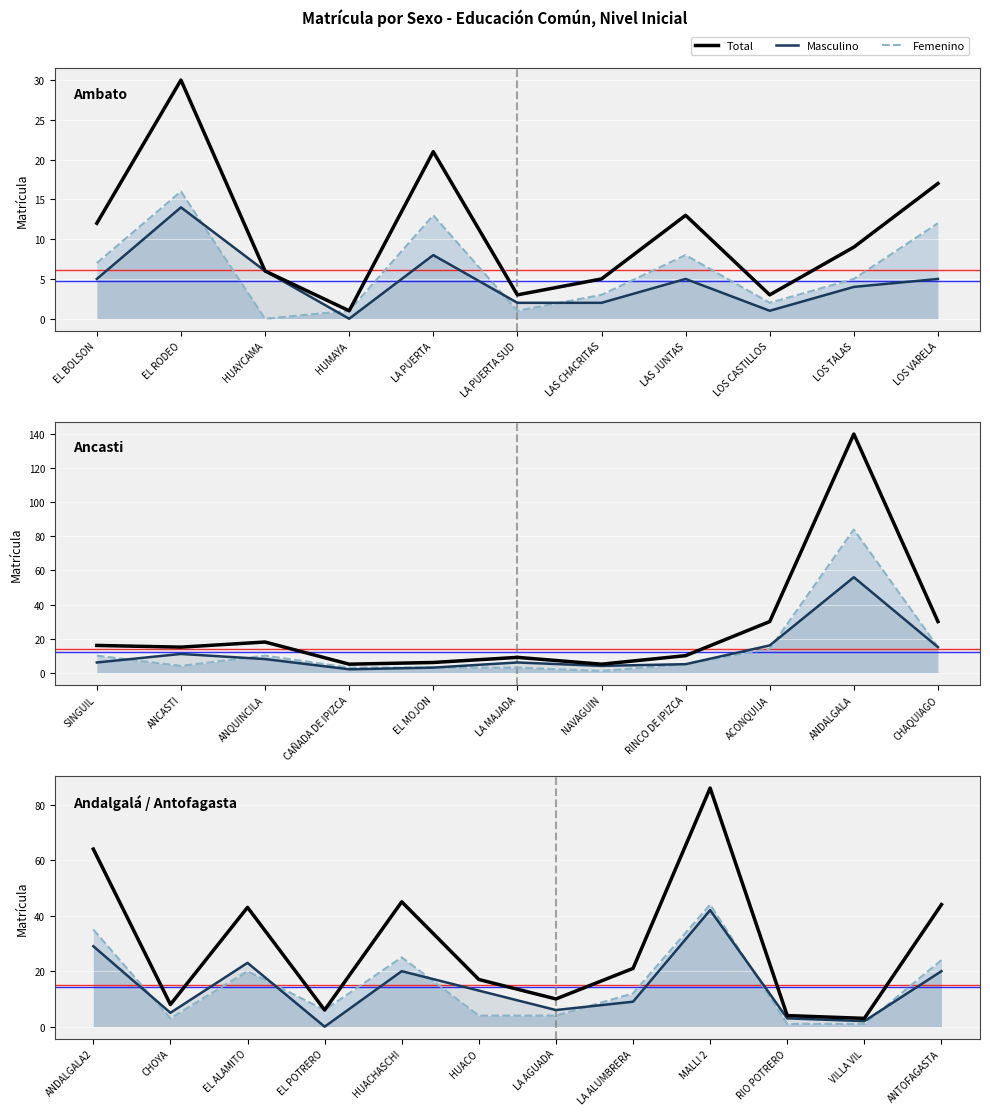

Read the Femenino value at LA ALUMBRERA, to the nearest 10.

10